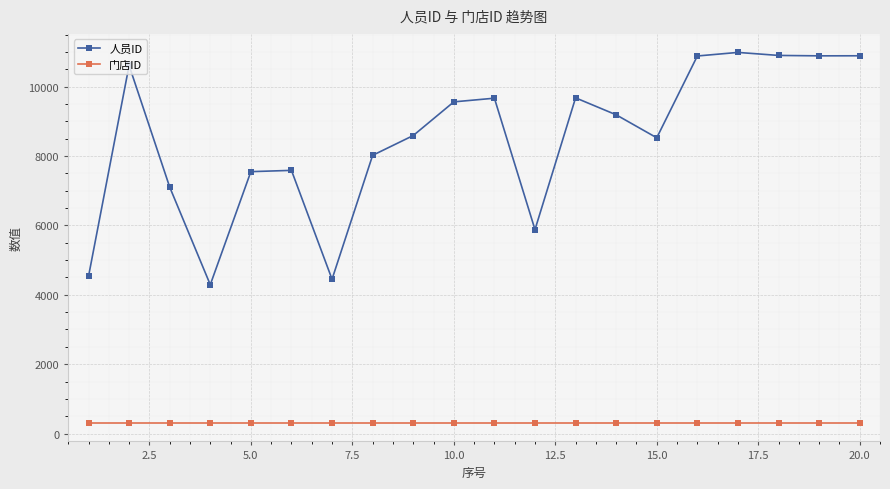

What is the difference between the maximum and minimum values in the 人员ID series?

6698